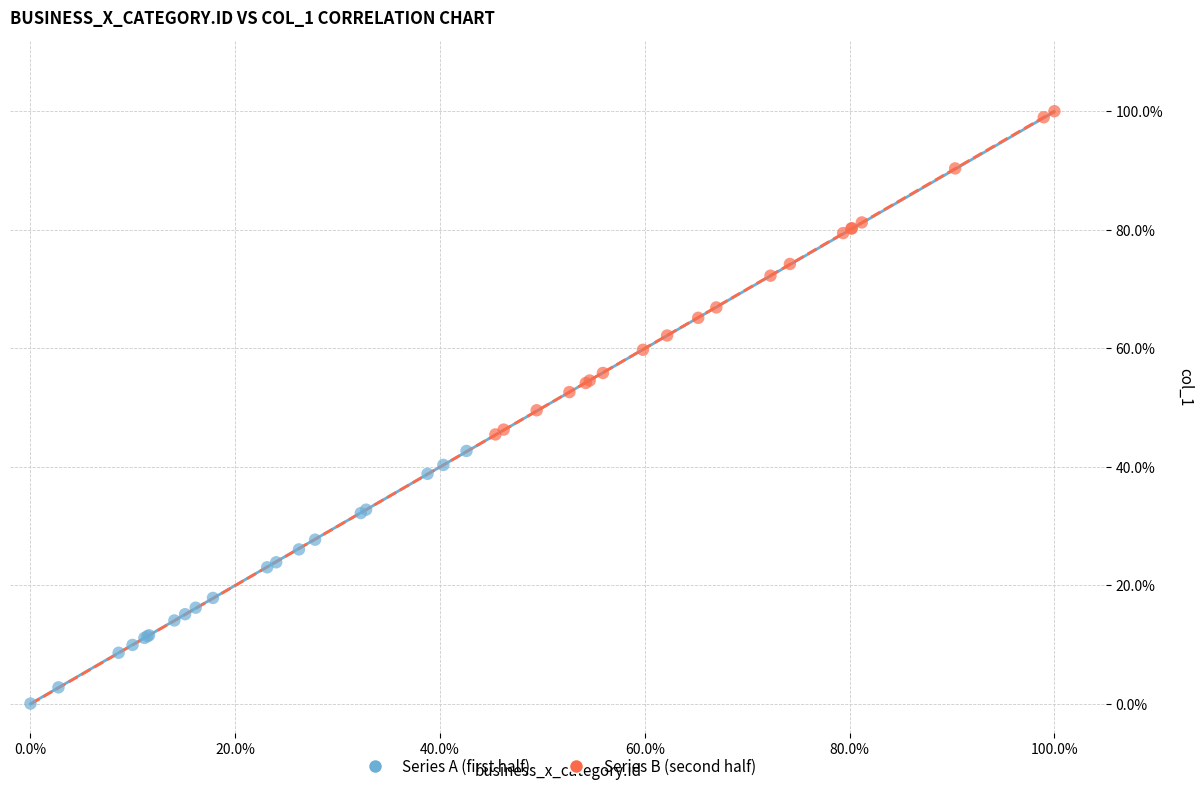

Which series contains the lowest Y value?

Series A (first half)